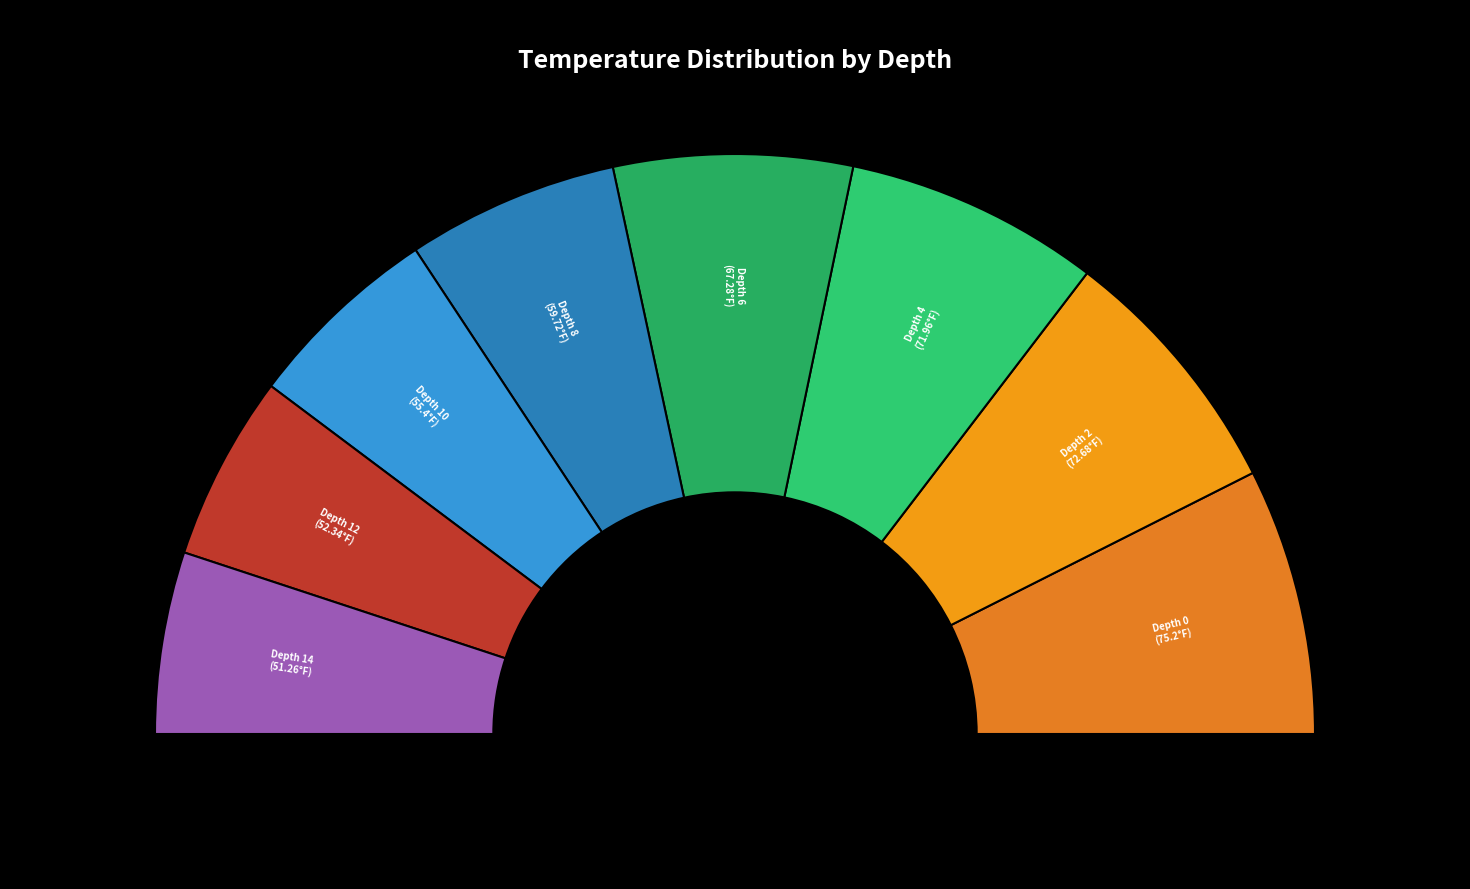

To the nearest percent, what is the difference between the largest and smallest slice percentages?

5%